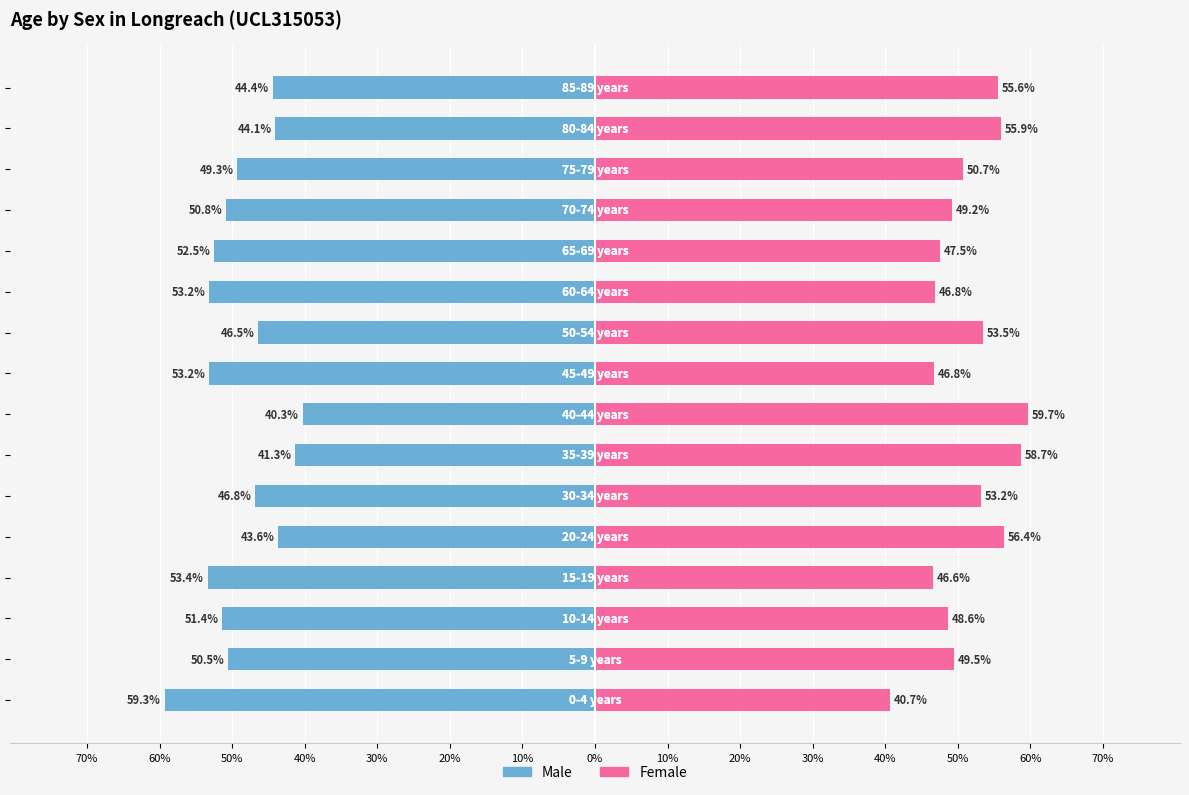

What is the difference between the highest and lowest values at 50%?

100.0